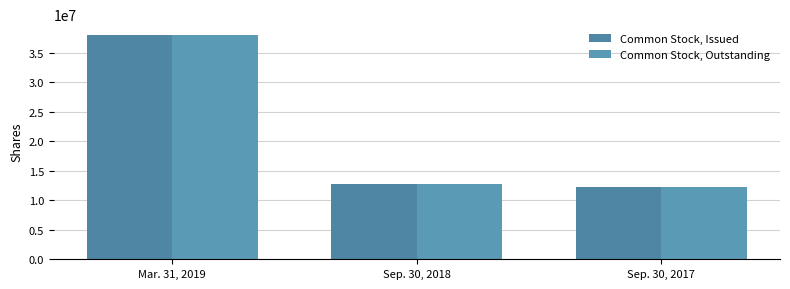

At Mar. 31, 2019, list the series in order from largest to smallest.

Common Stock, Issued, Common Stock, Outstanding